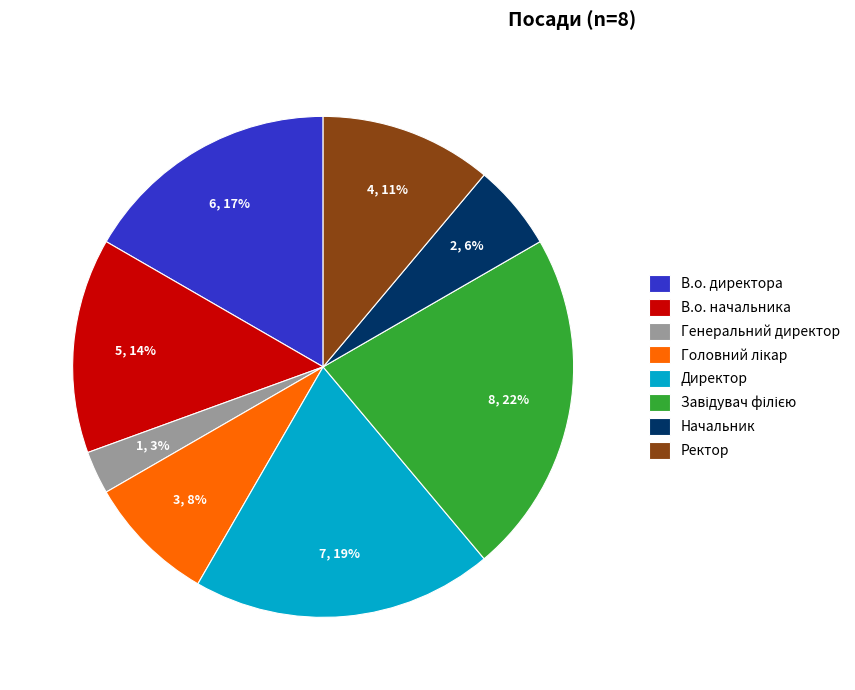

To the nearest percent, what is the difference between the largest and smallest slice percentages?

19%